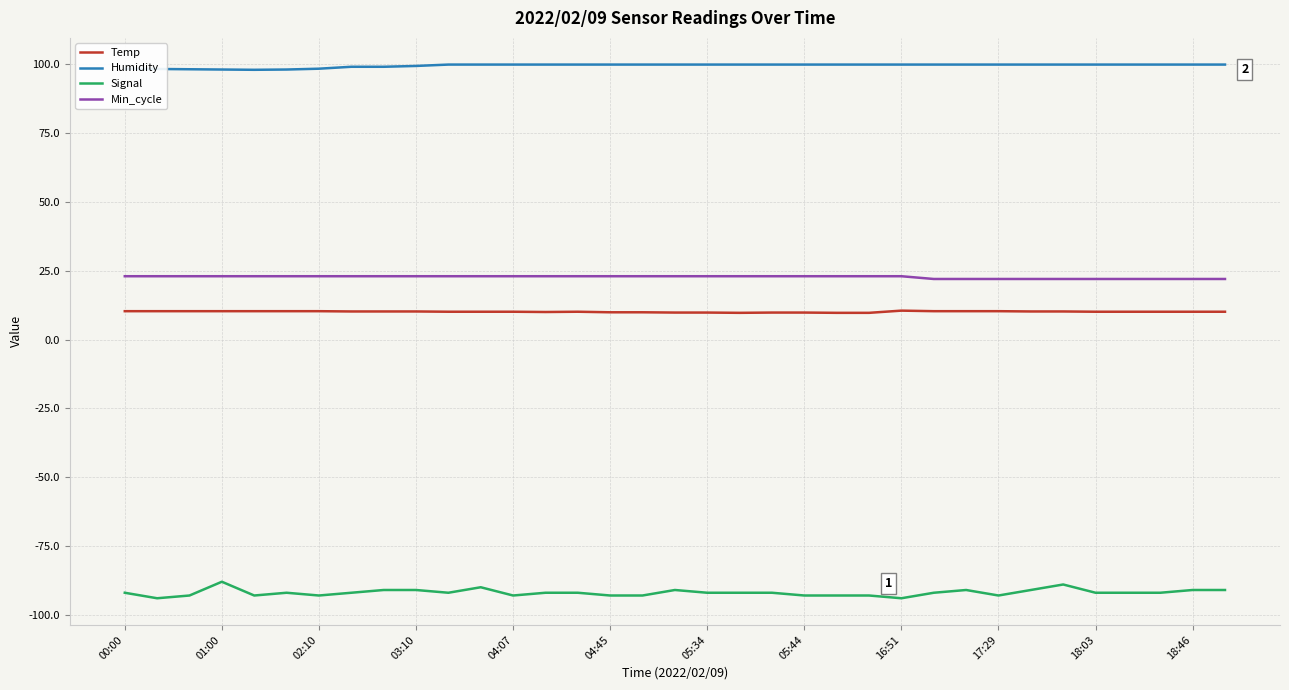

True or false: Temp and Signal cross at least once.

False